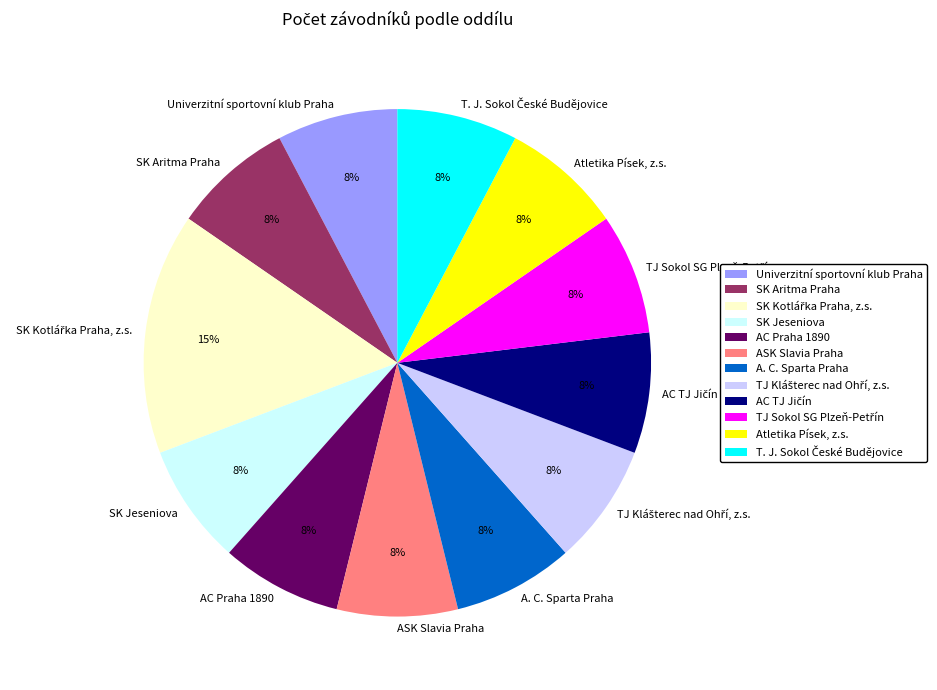

To the nearest percent, what is the average slice percentage?

8%